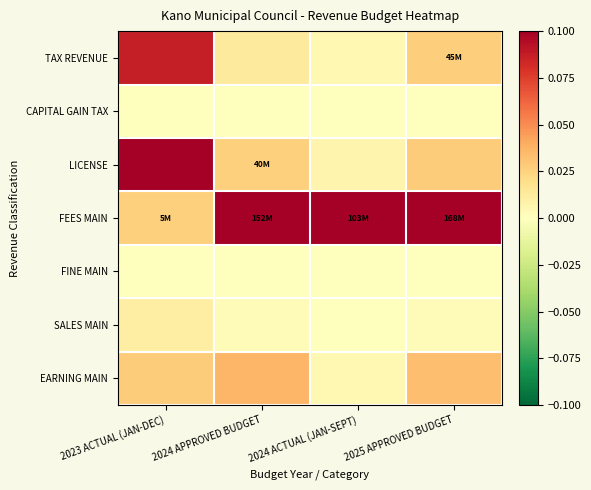

What is the total value across all series at 2025 APPROVED BUDGET?

0.2